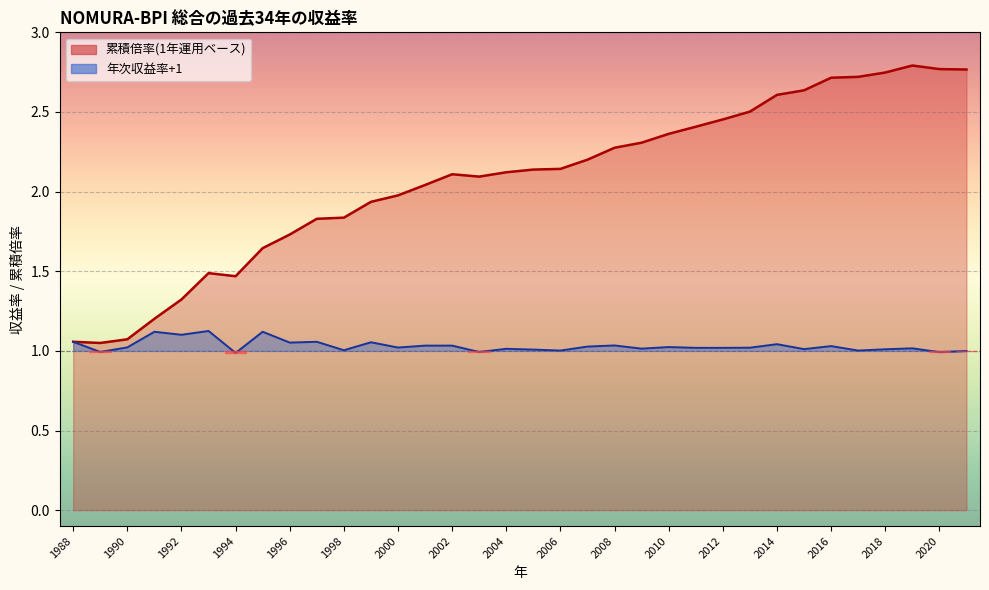

At 2013, list the series in order from largest to smallest.

累積(1年), 1年運用